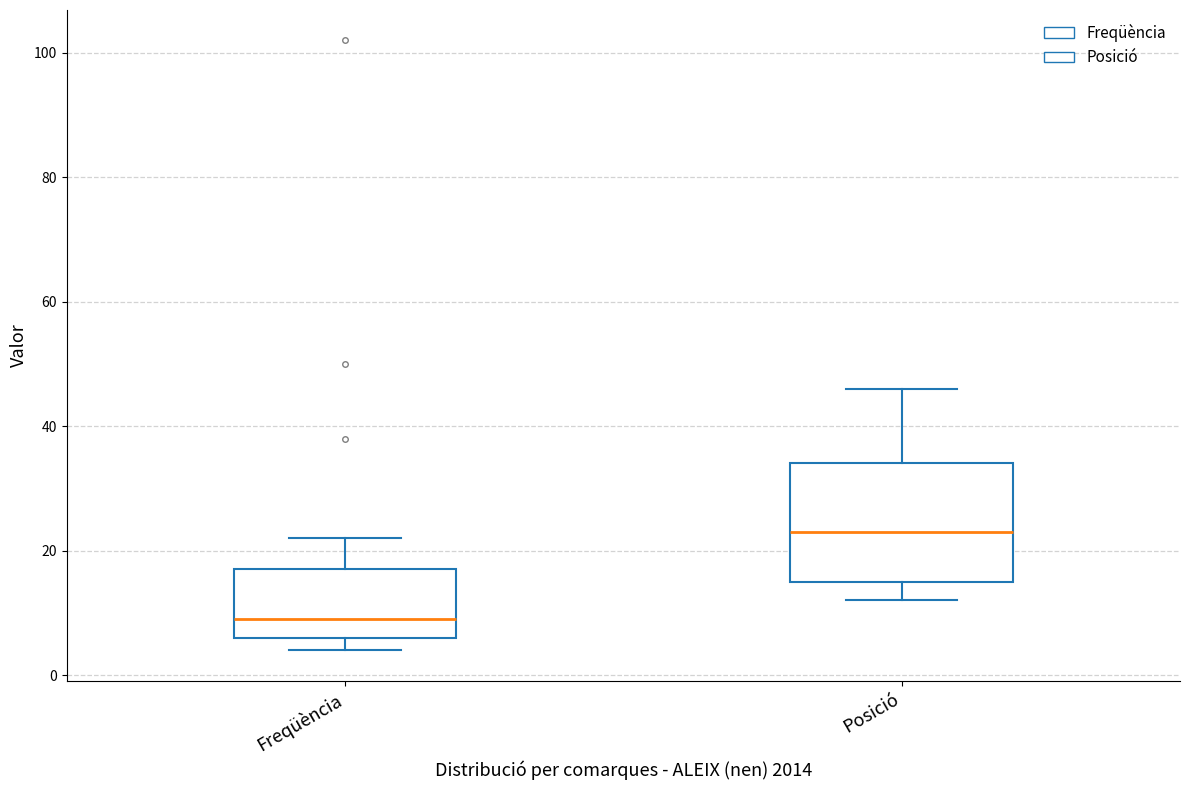

Reading left to right, transcribe this box plot: for each box, give where its median line is, the range the box spans, and where its two whiskers end, as read against the y-axis. The values are not printed on the chart, so give them approximately, as read against the axis.

Freqüència: median 10, box 6 to 18, whiskers 4 to 22
Posició: median 24, box 16 to 34, whiskers 12 to 46